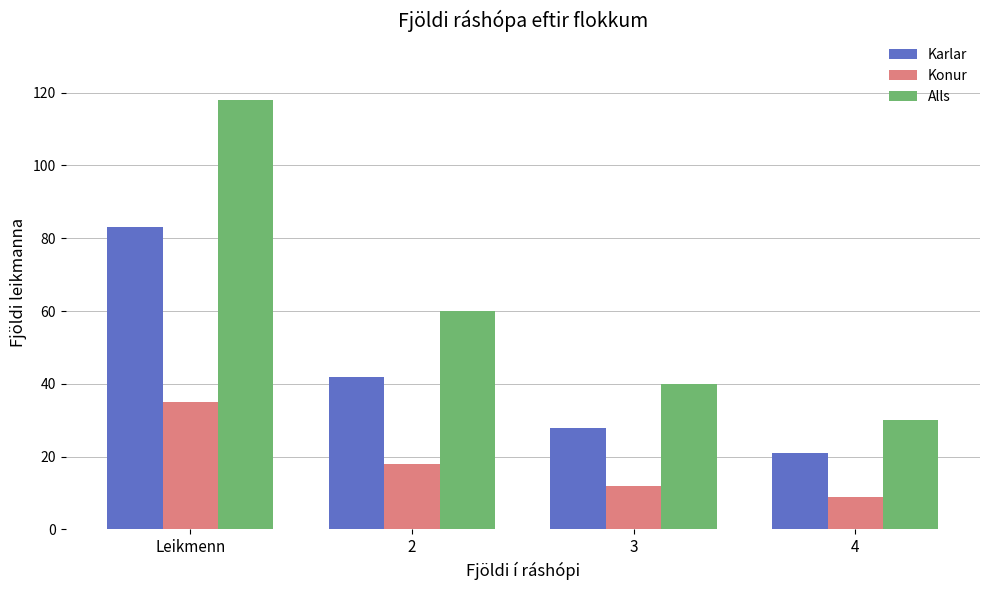

Where does the Konur series first go above 18?

Leikmenn